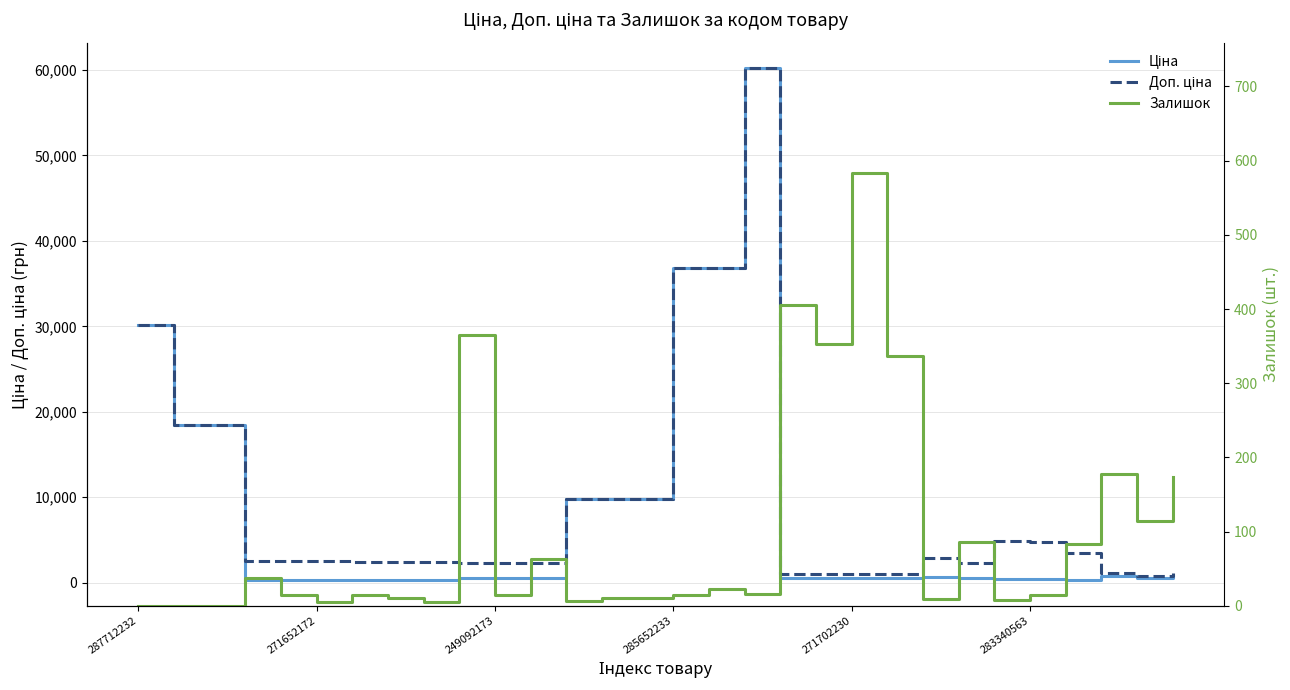

At how many categories does at least one series exceed 29235?

4